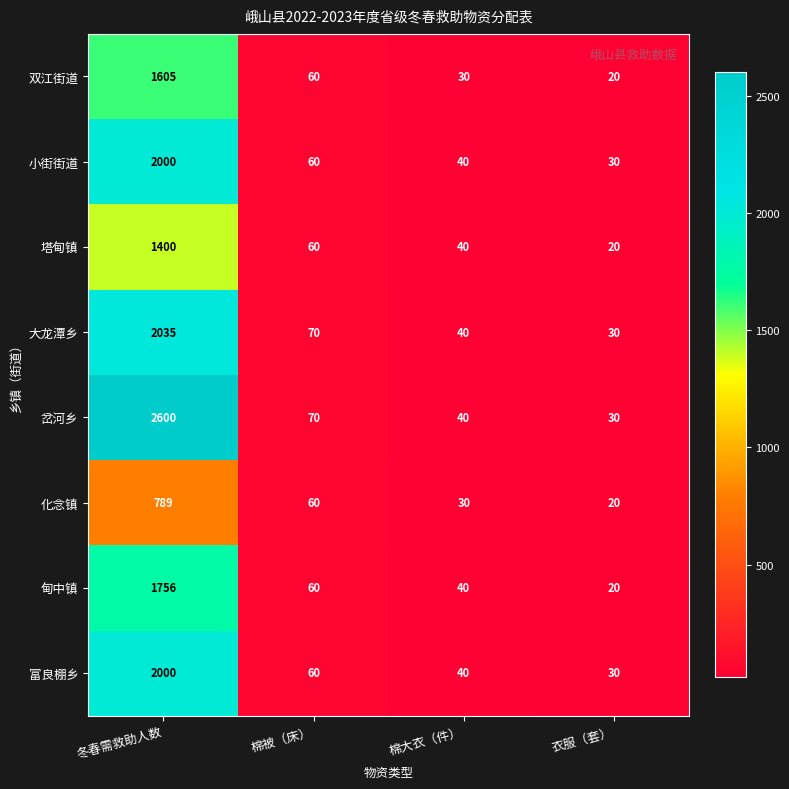

What is the spread (max minus min) of values at 衣服（套）?

10